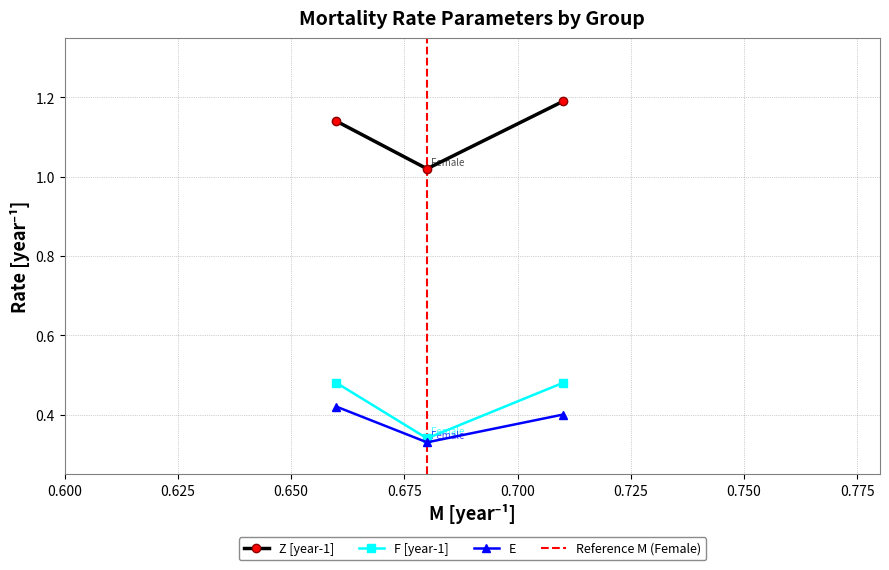

Which series has the largest range (max minus min)?

Z [year-1]